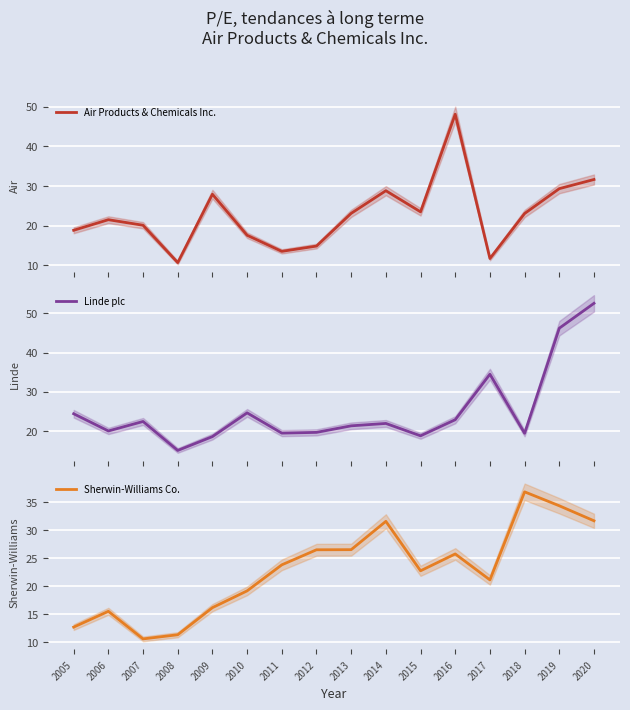

Between 2017 and 2008, which is larger?

2017